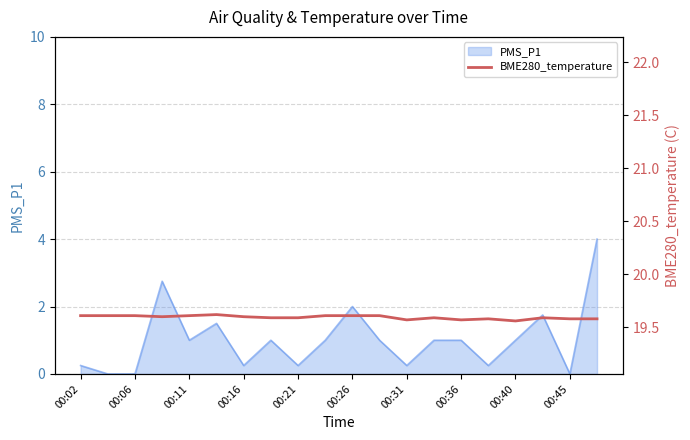

Is it true that PMS_P1 equals 1.6 at 00:36?

False